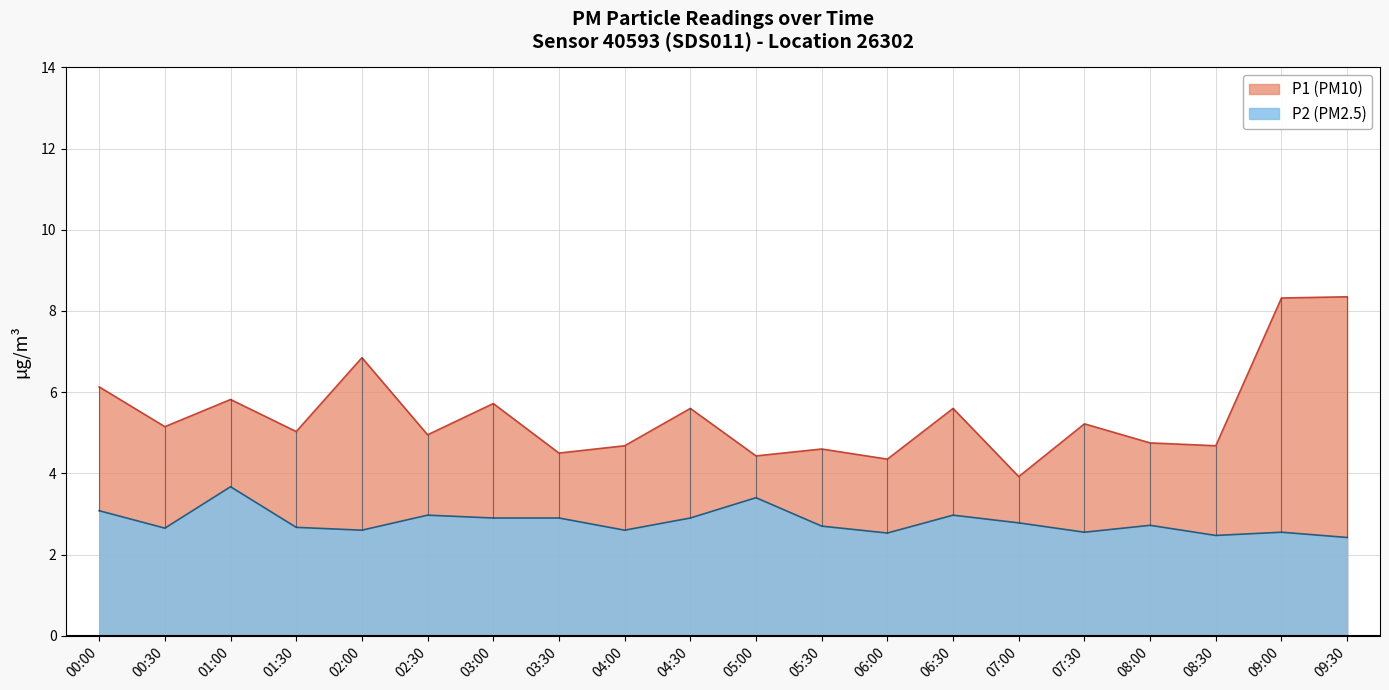

How many data points in P1 are less than 5?

9